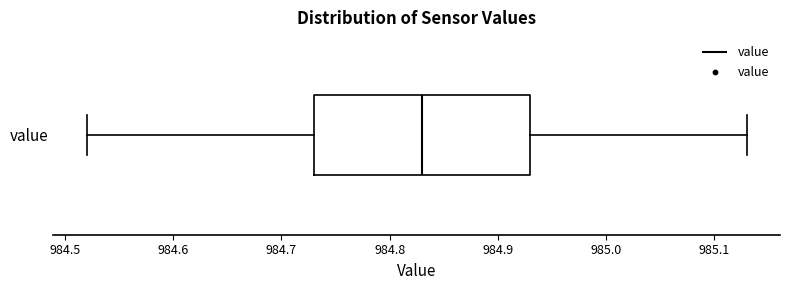

Read this box plot against the x-axis: the position of the median line, the range covered by the box, and the ends of both whiskers. The values are not printed on the chart, so give them approximately, as read against the axis.

median 984.83, box 984.73 to 984.93, whiskers 984.52 to 985.13